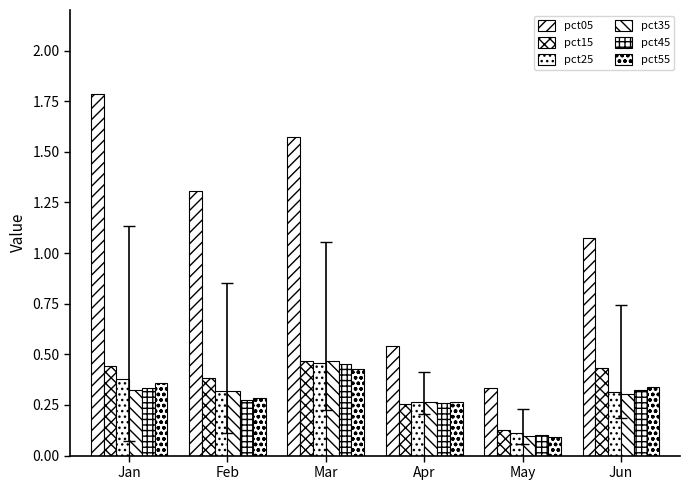

How many bars are there in each group?

6